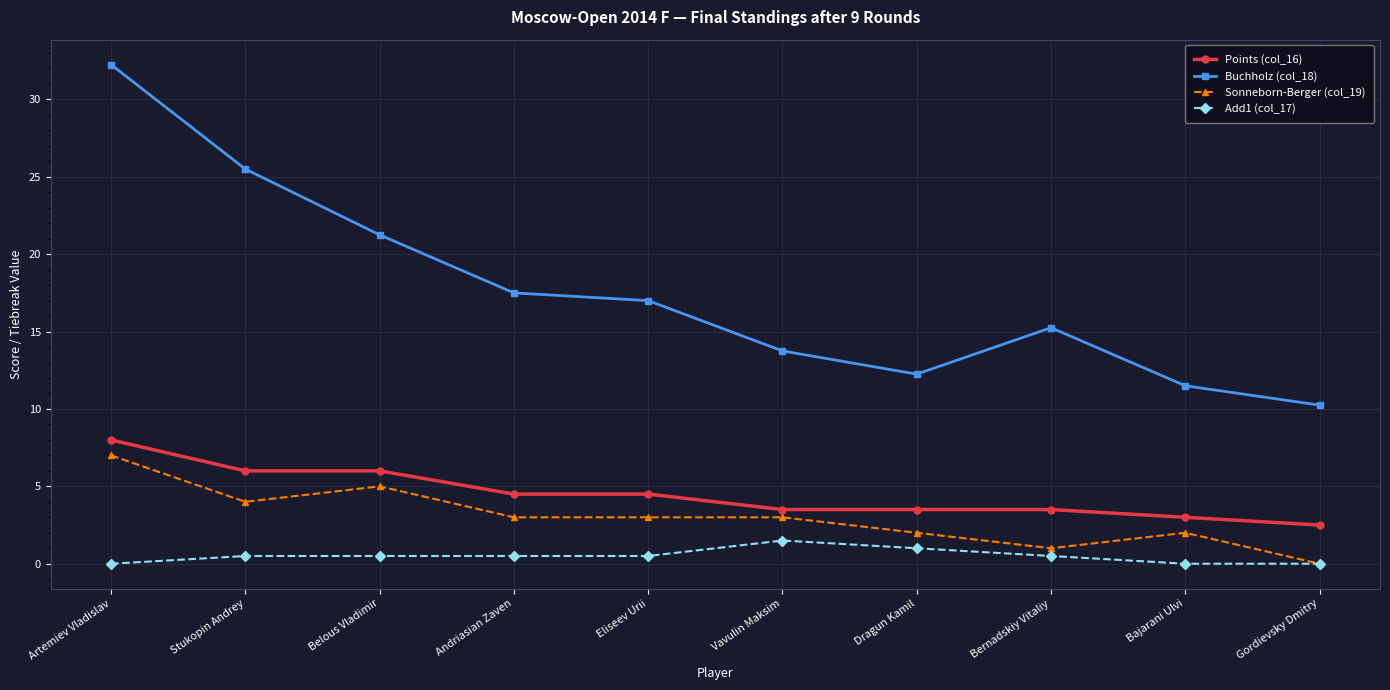

Is the value of Points (col_16) at Belous Vladimir greater than the value of Sonneborn-Berger (col_19) at Andriasian Zaven?

Yes